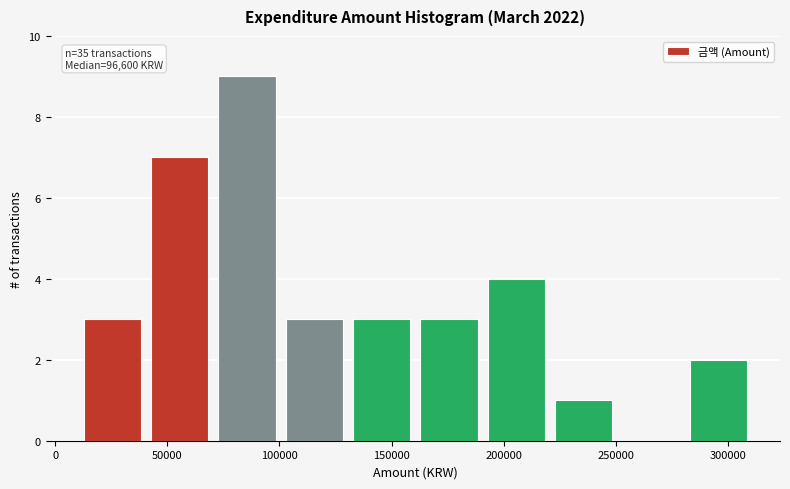

Which range on the x-axis has the tallest bar?

70500 to 100500